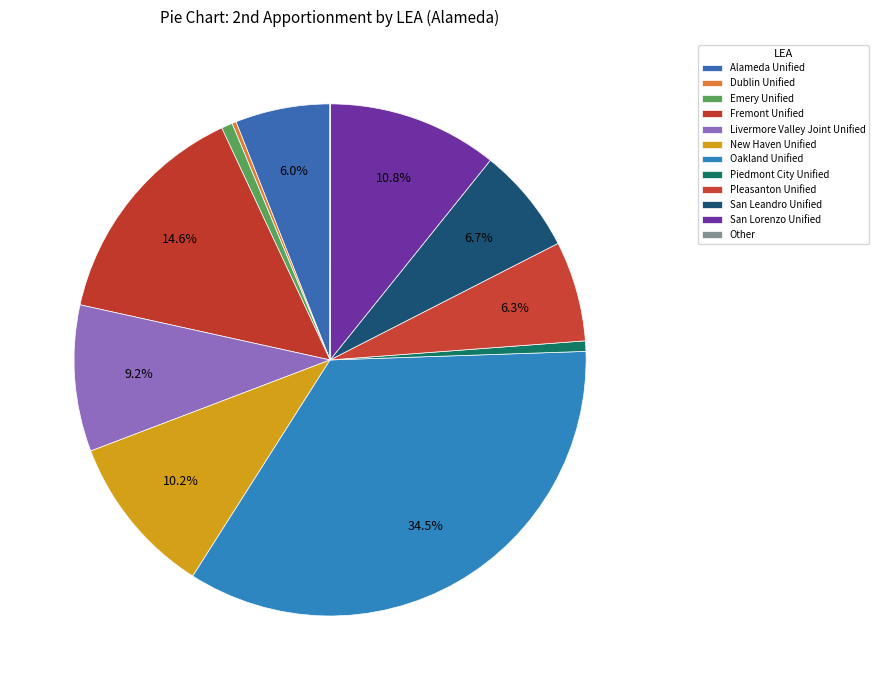

To the nearest percent, what is the combined percentage of Other and San Lorenzo Unified?

11%